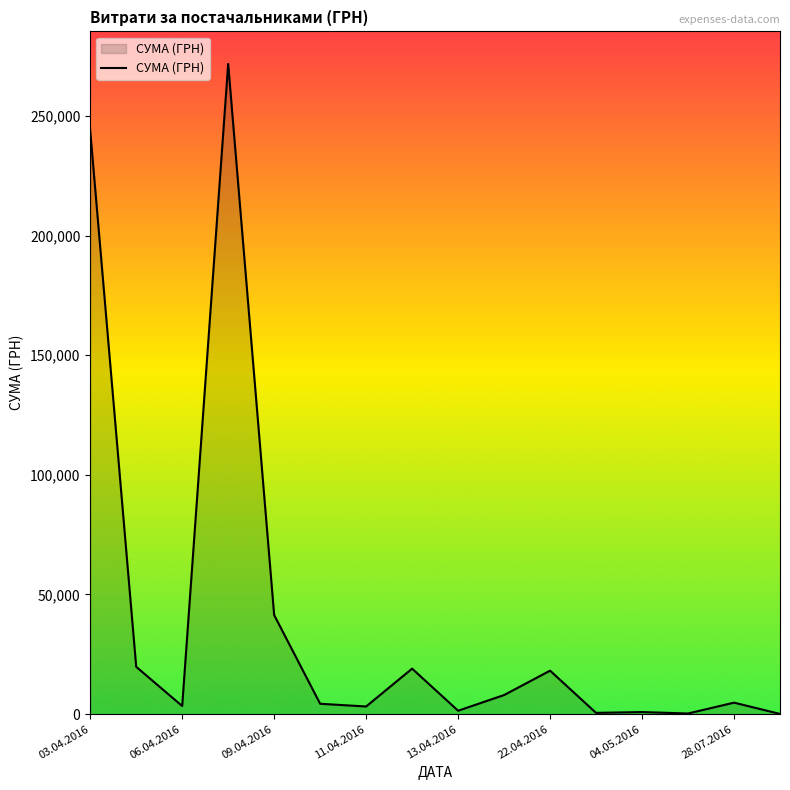

What is the difference between the maximum and minimum values?

271672.7